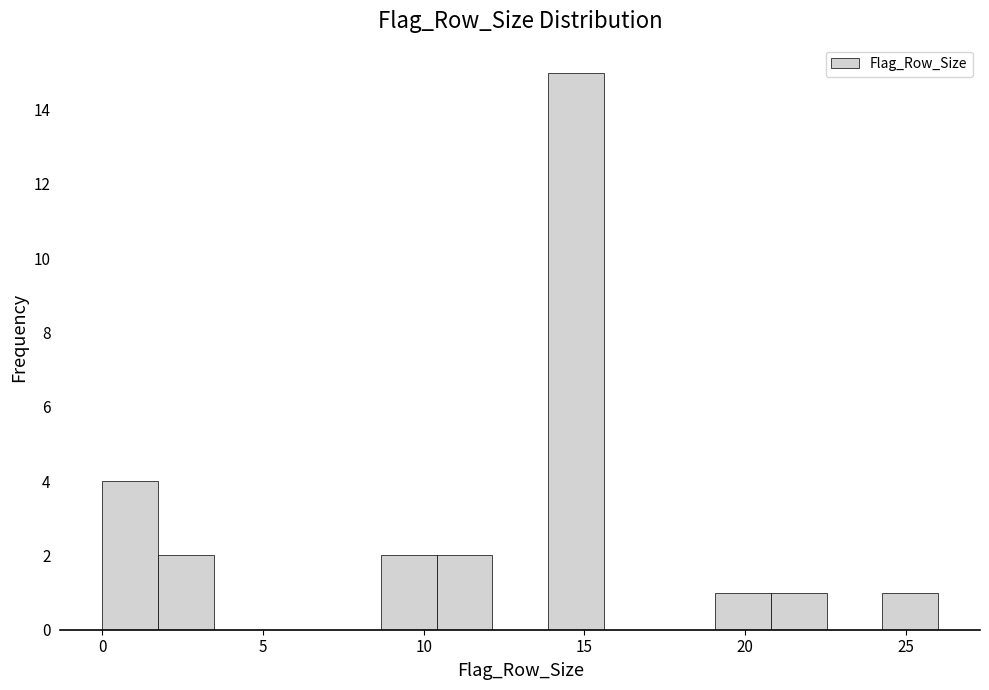

Read against the x-axis, roughly where is the centre of the tallest bar?

14.5